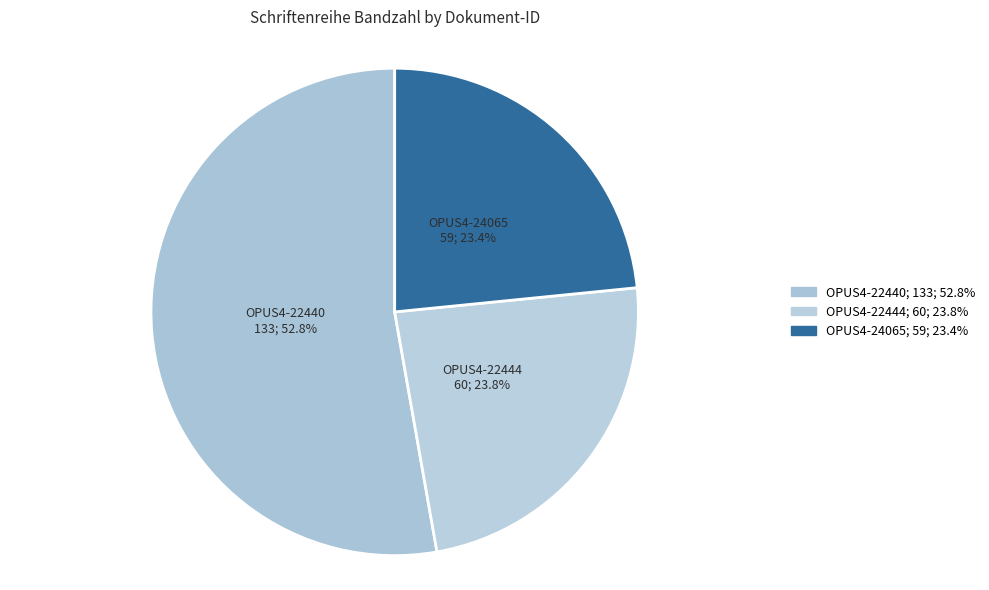

Combined, do OPUS4-22440 and OPUS4-24065 account for over 50%?

Yes